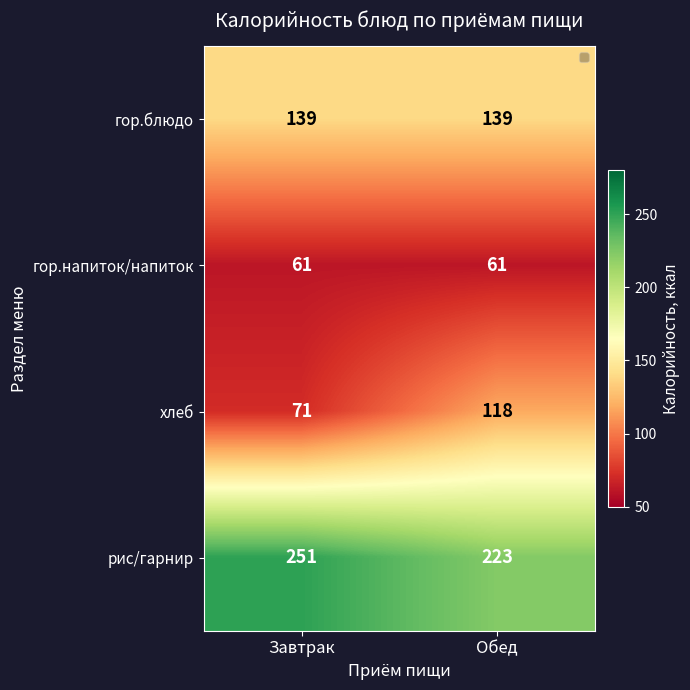

Rank the series by their maximum value, from highest to lowest.

рис/гарнир, гор.блюдо, хлеб, гор.напиток/напиток